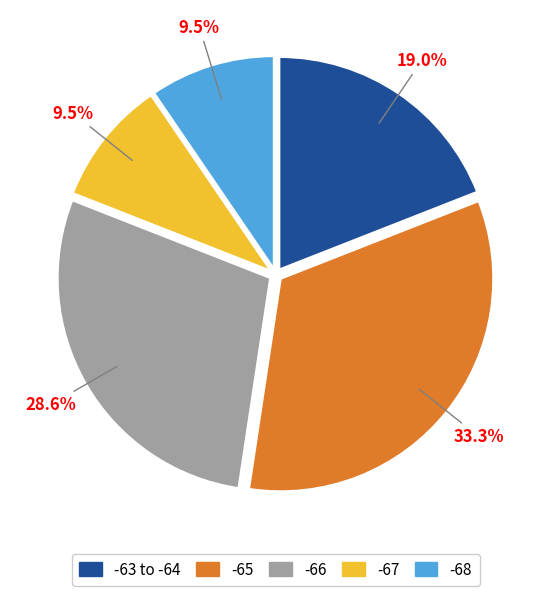

Does any single category account for the majority?

No